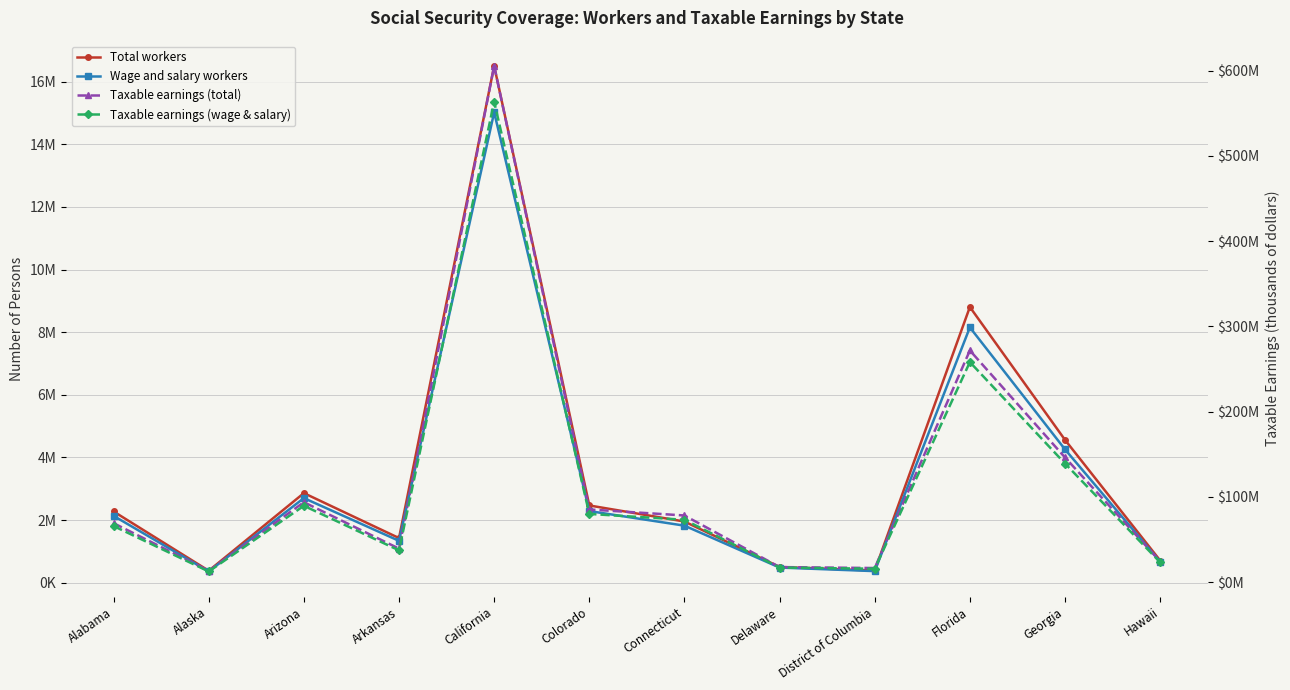

What is the label of the 11th point from the left?

Georgia